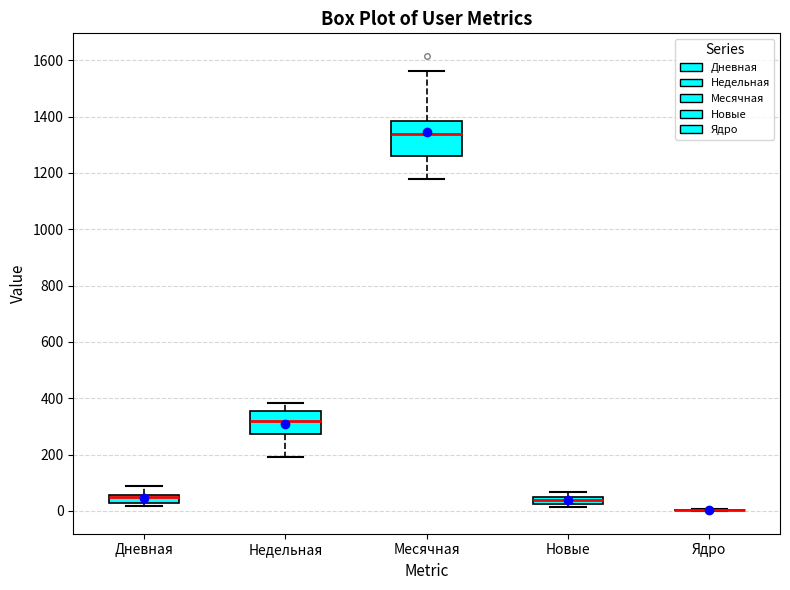

Comparing the boxes themselves (not the whiskers), which one is the tallest?

Месячная